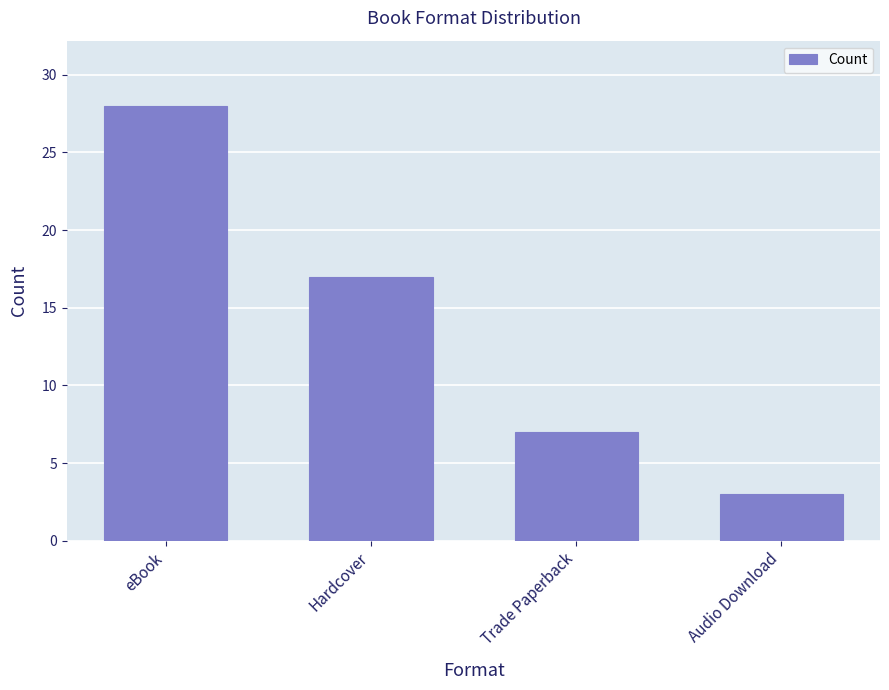

Between eBook and Hardcover, which is larger?

eBook